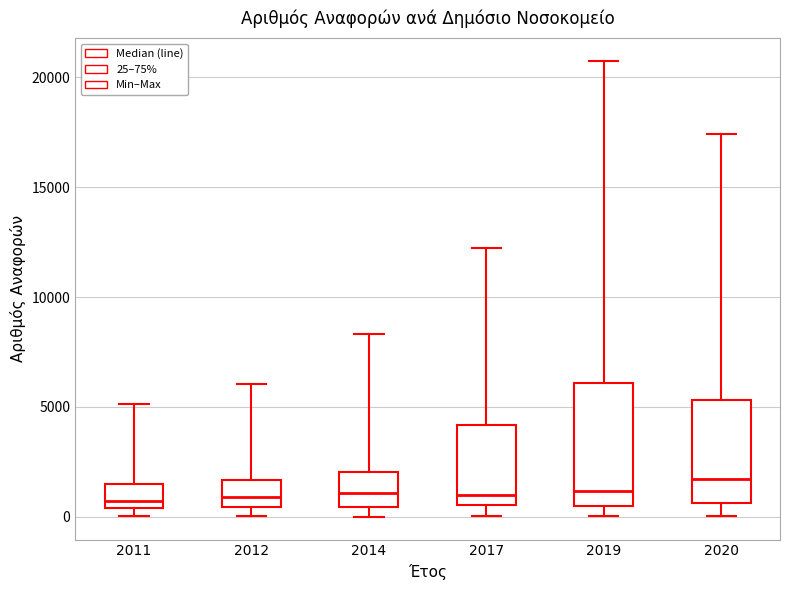

Where is the upper edge of the box at x = 2020 on the y-axis? The values are not printed on the chart, so give them approximately, as read against the axis.

5500